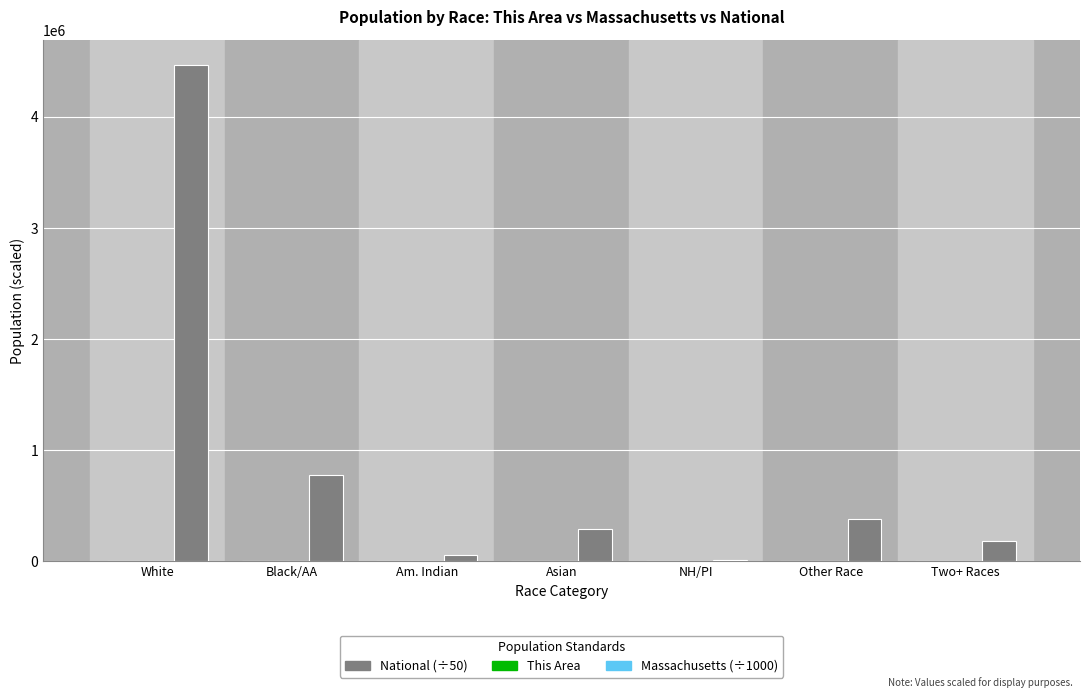

The value of National (÷50) at Asian is 96718.7. True or false?

False